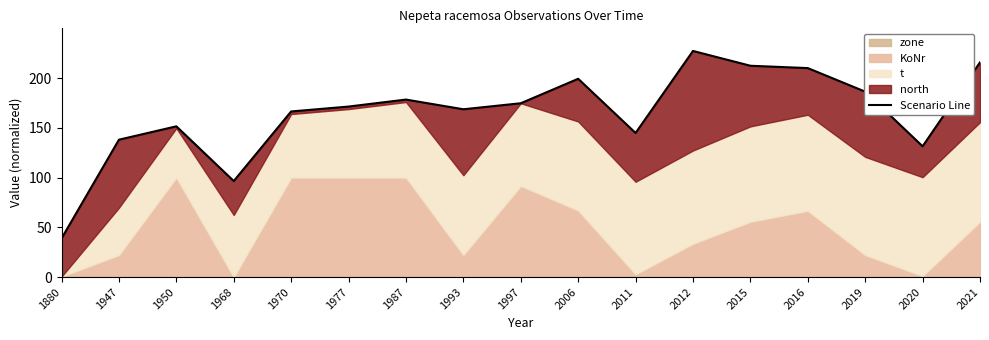

Where does the data first go above 171?

1977